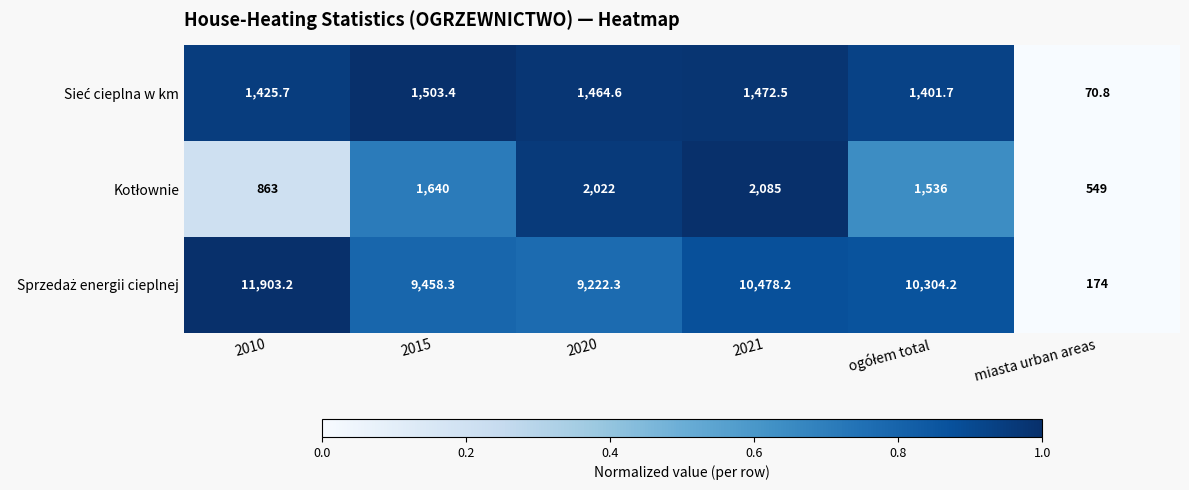

What is the difference between the highest and lowest values at 2021?

9005.7